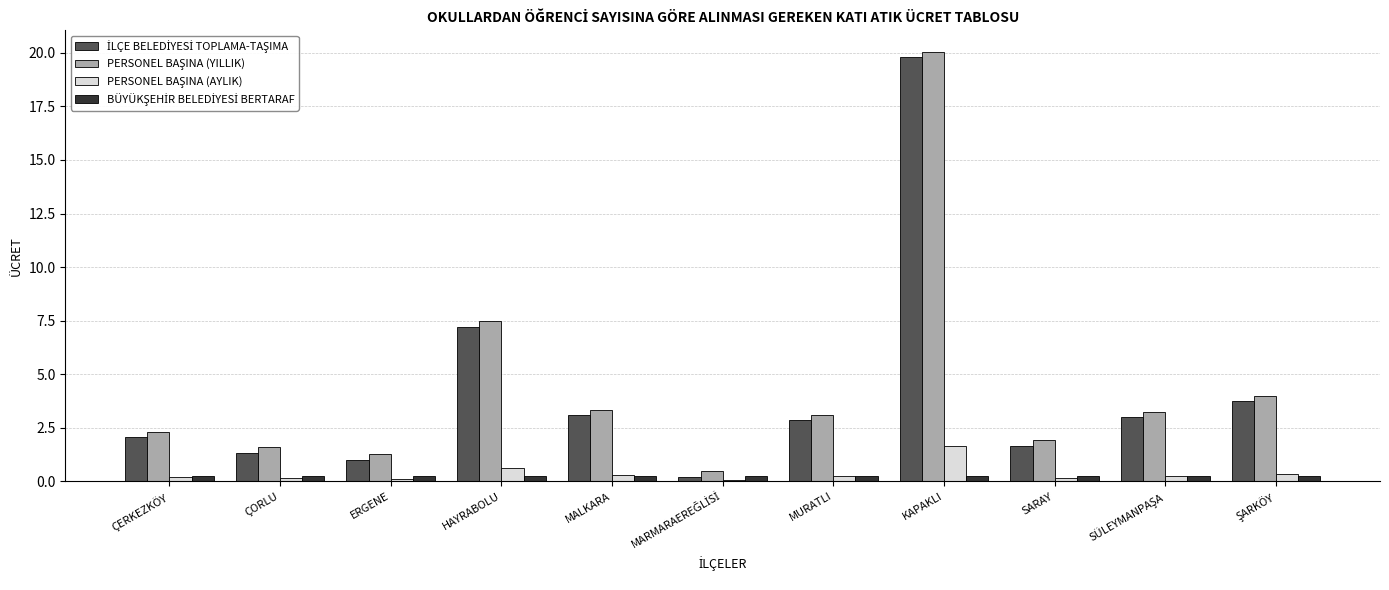

At which category does the chart reach its peak across all series?

KAPAKLI